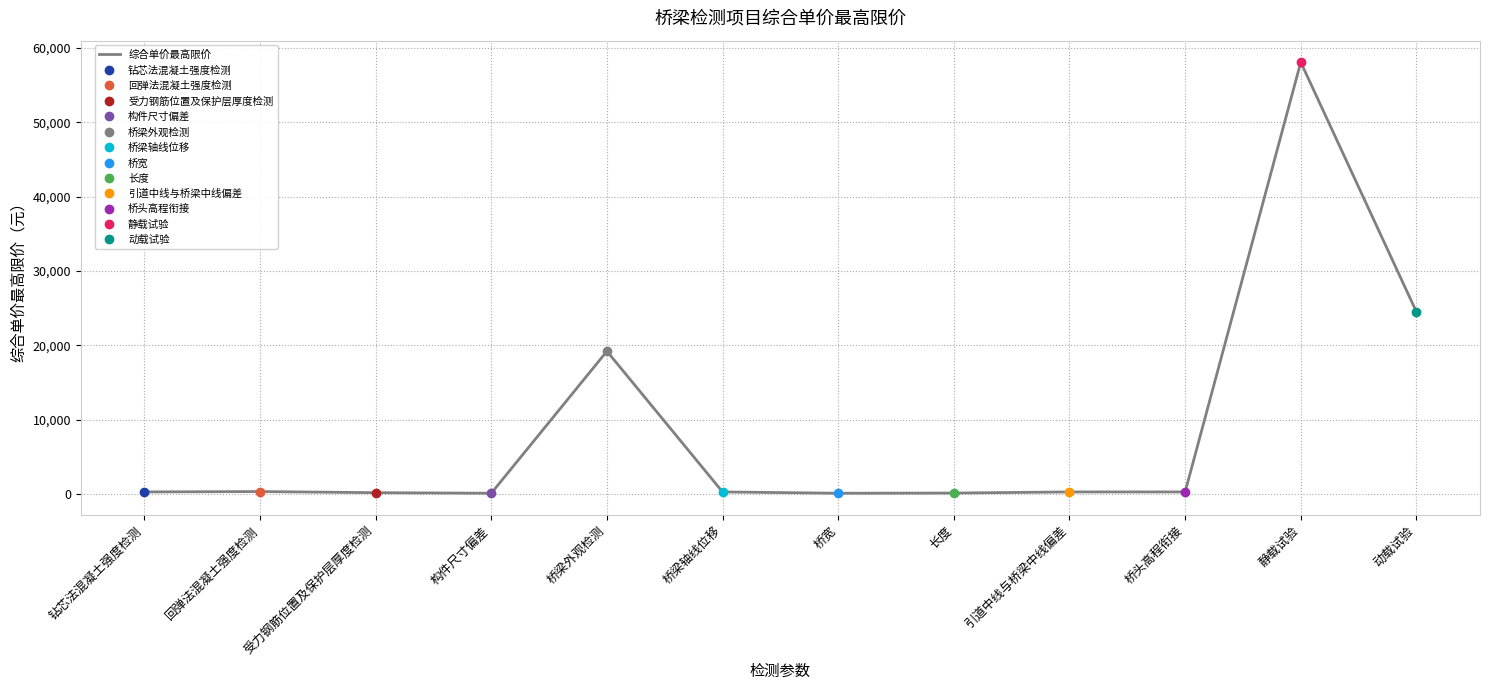

What is the average value?

8625